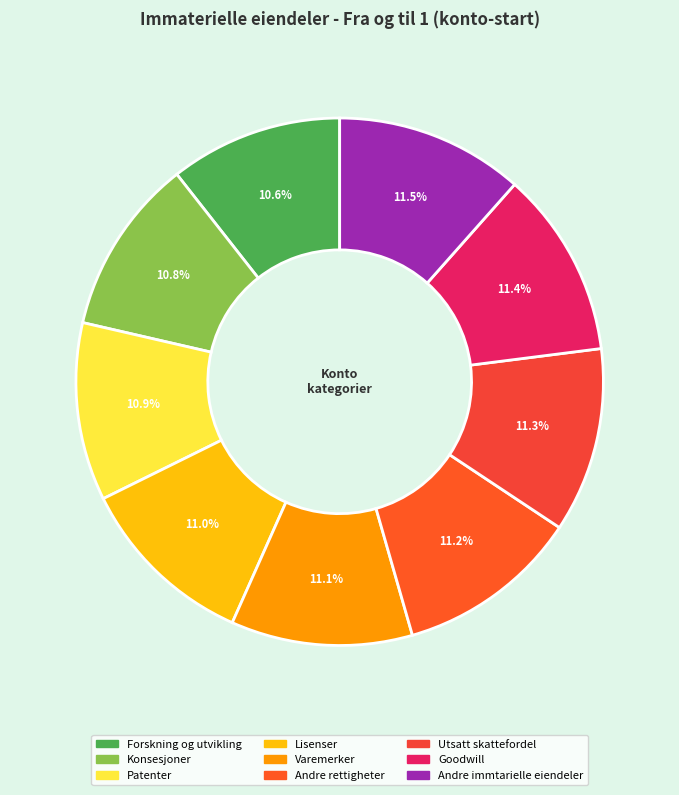

How many segments does this pie chart have?

9